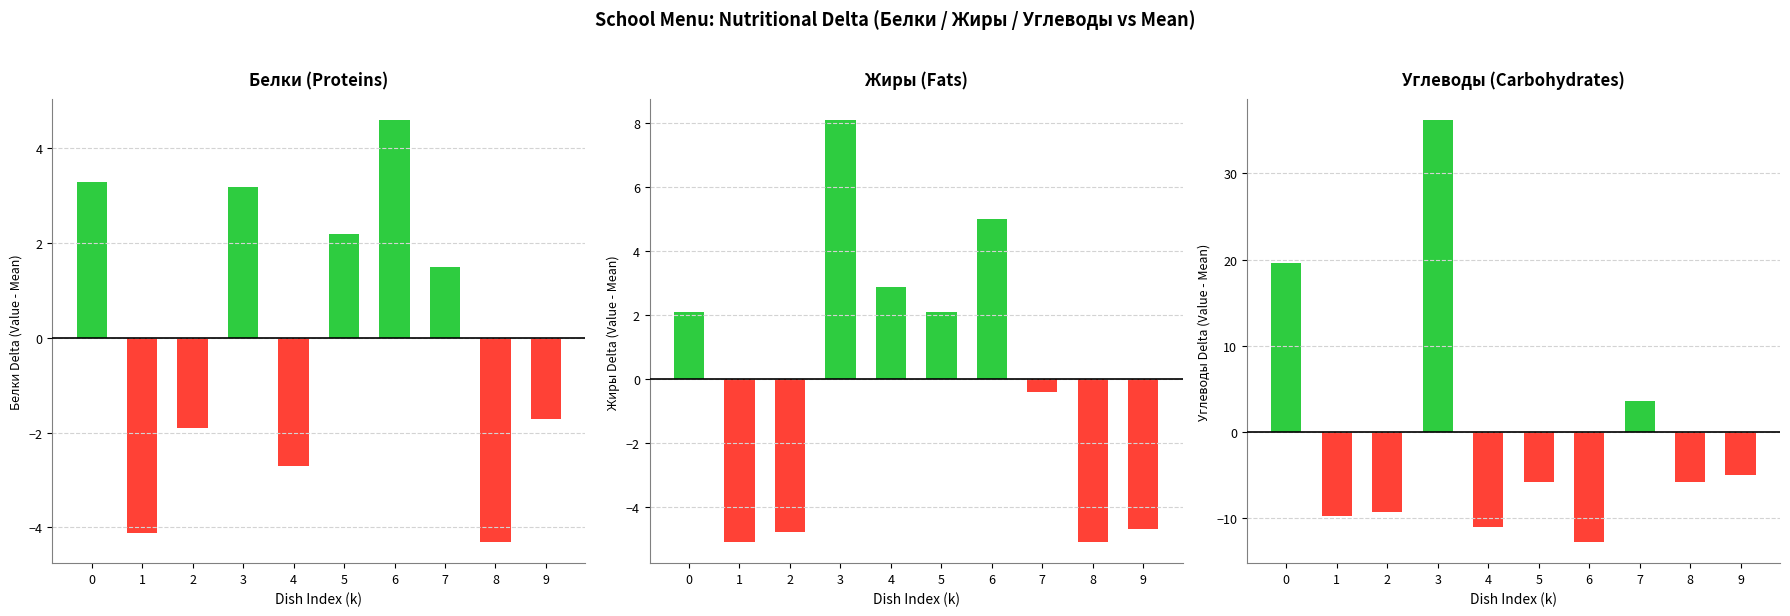

Reading left to right, extract all data points from this chart.

Белки: 0=3.3	1=-4.1	2=-1.9	3=3.2	4=-2.7	5=2.2	6=4.6	7=1.5	8=-4.3	9=-1.7
Жиры: 0=2.1	1=-5.1	2=-4.8	3=8.1	4=2.9	5=2.1	6=5.0	7=-0.4	8=-5.1	9=-4.7
Углеводы: 0=19.6	1=-9.8	2=-9.3	3=36.1	4=-11.1	5=-5.8	6=-12.8	7=3.6	8=-5.8	9=-5.0